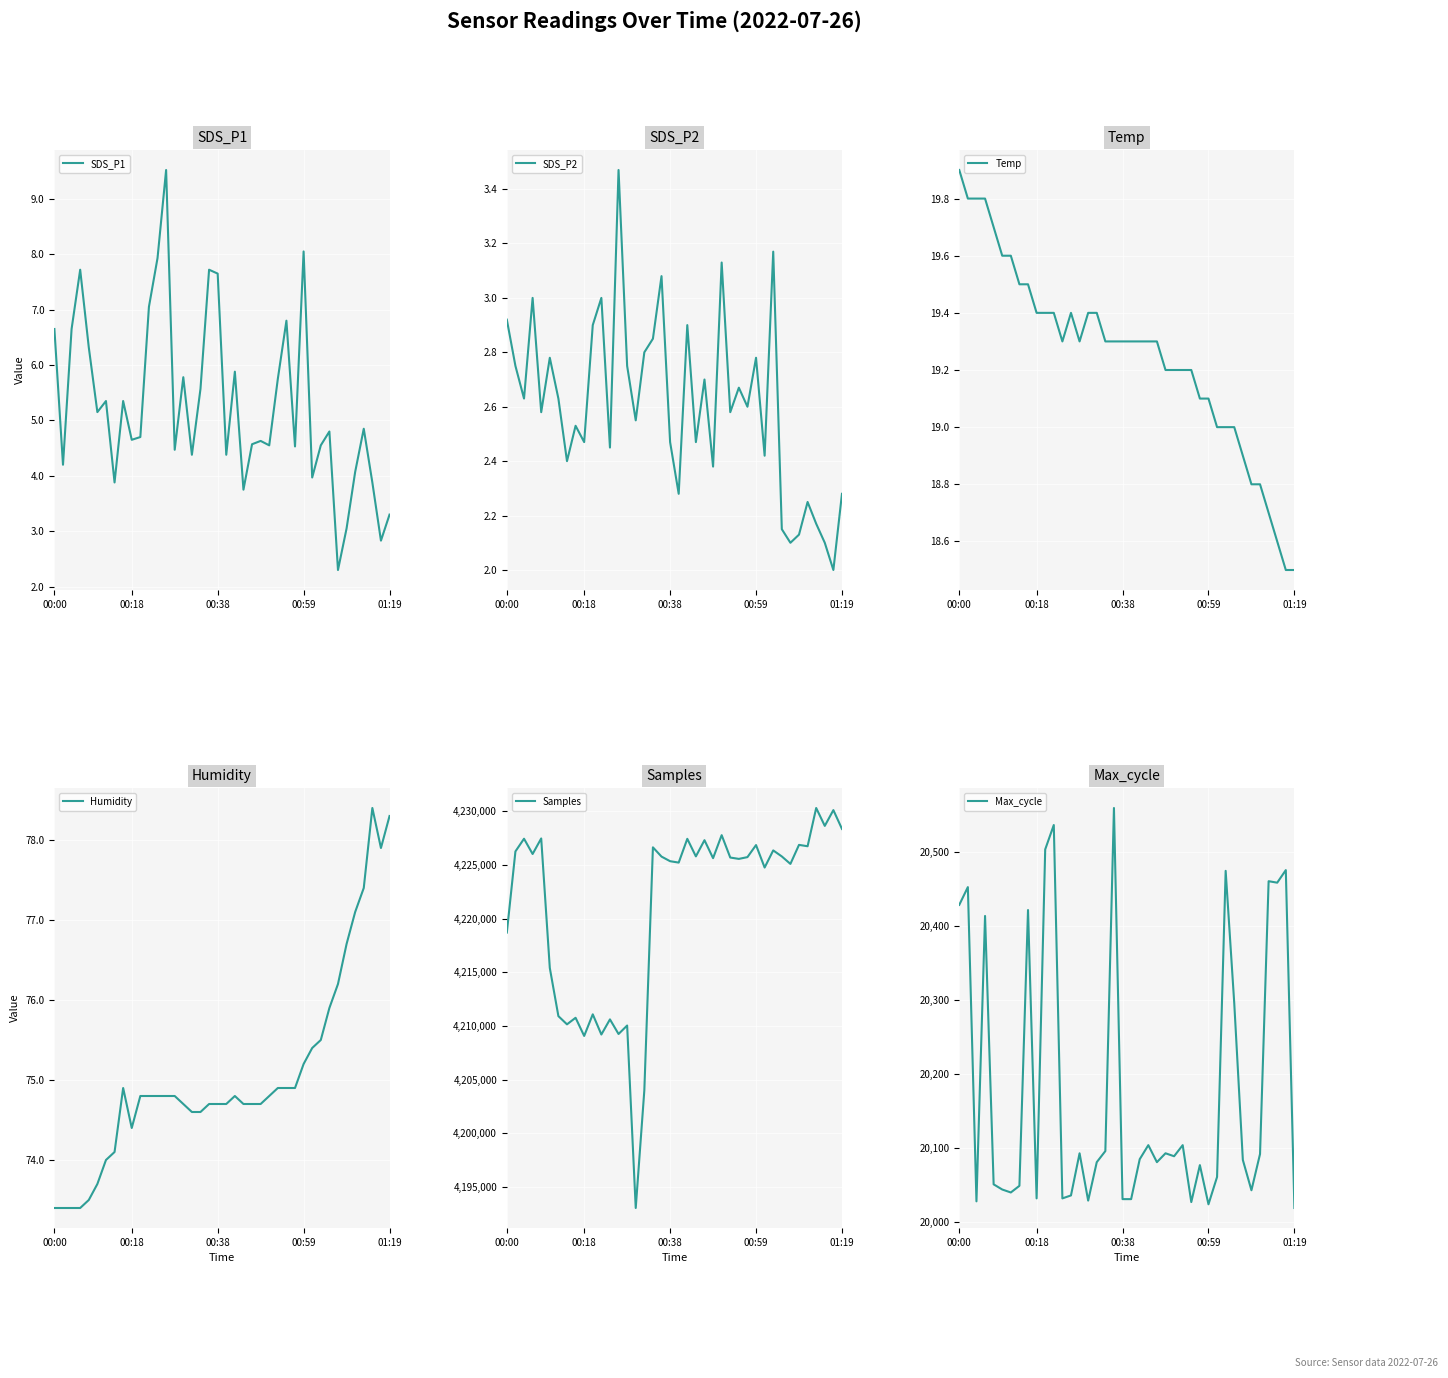

What is the maximum value for SDS_P1?

9.5